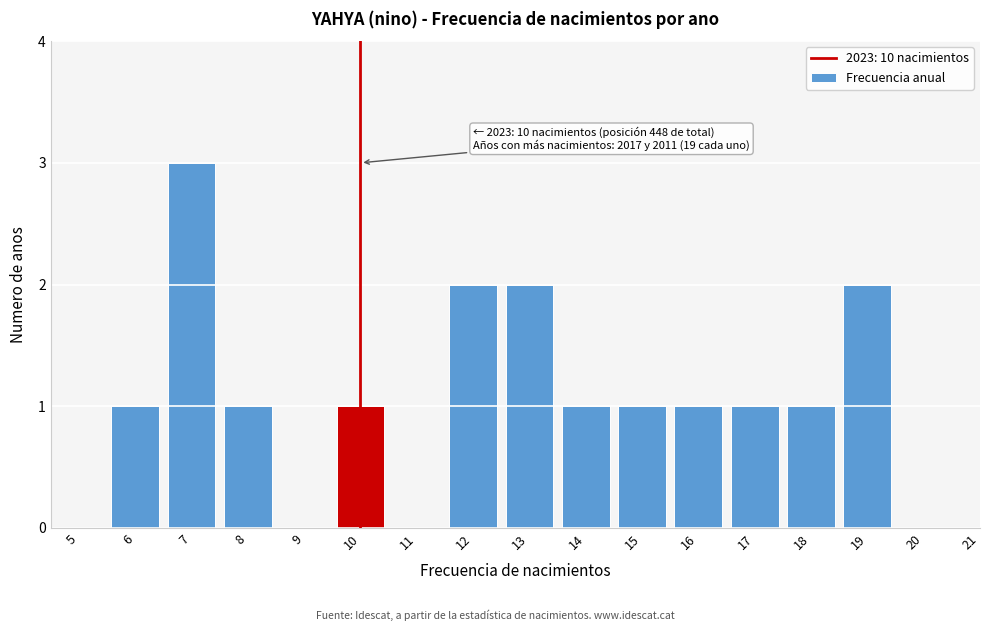

Reading right to left, transcribe all the data shown in this chart.

21=0	20=0	19=2	18=1	17=1	16=1	15=1	14=1	13=2	12=2	11=0	10=1	9=0	8=1	7=3	6=1	5=0